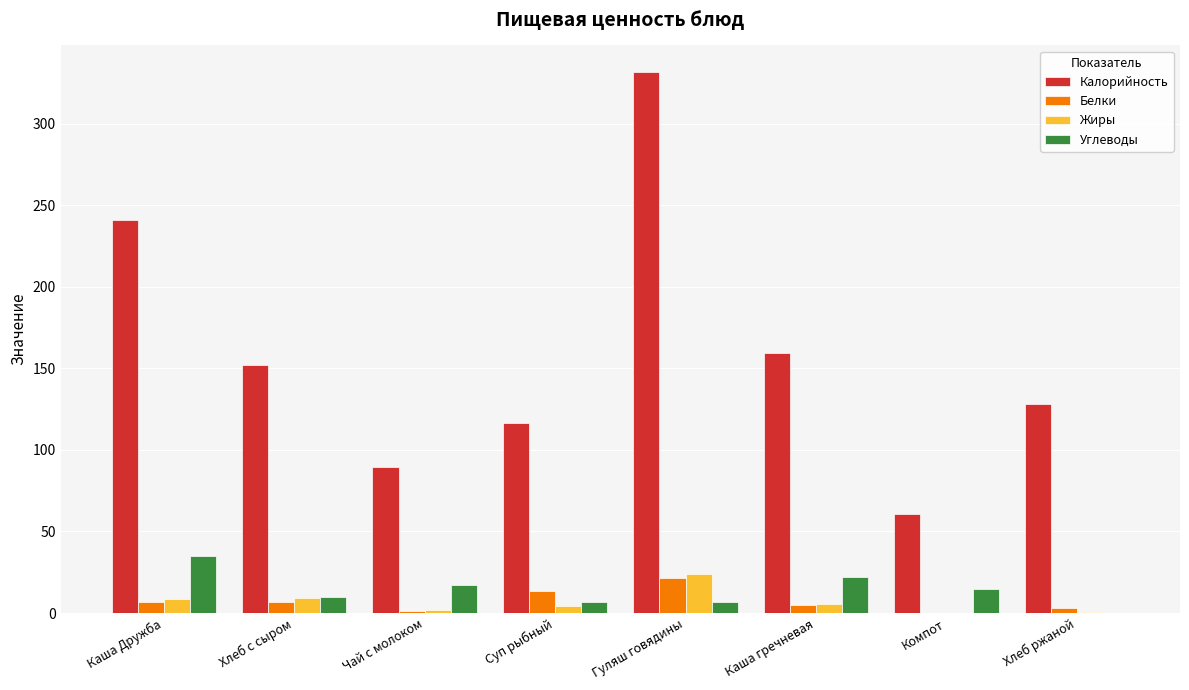

Which series has the largest total across all categories?

Калорийность